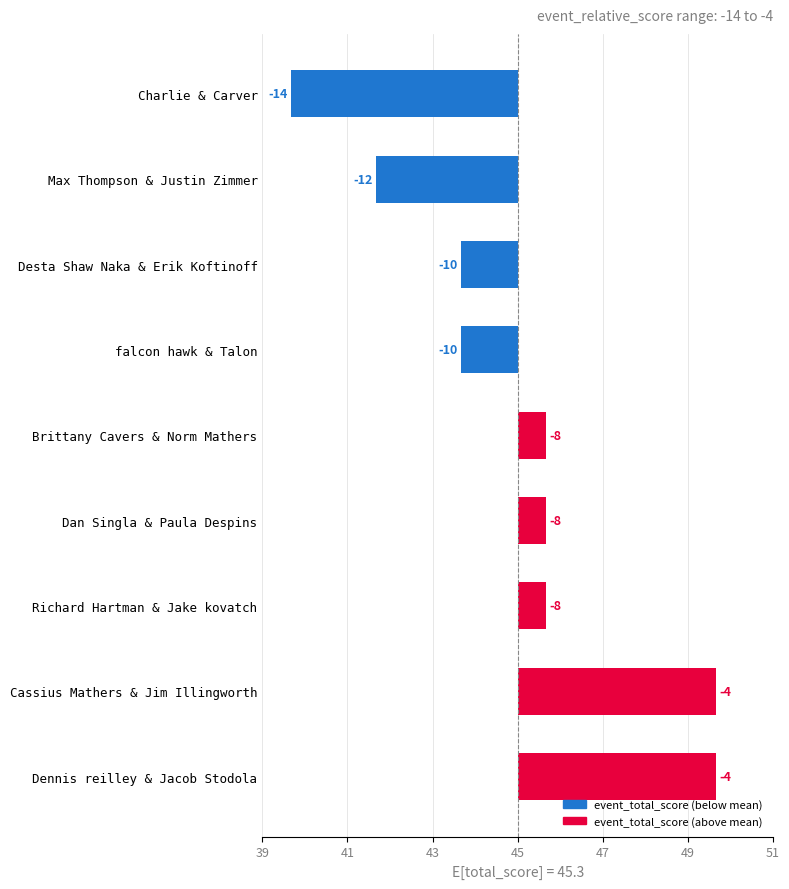

What value does the data have at falcon hawk & Talon?

-1.3